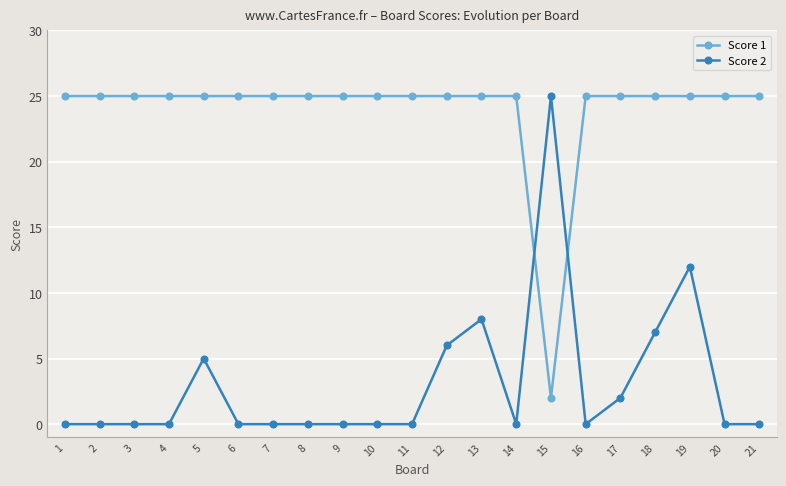

Reading left to right, list all the values displayed in this chart.

Score 1: 1=25	2=25	3=25	4=25	5=25	6=25	7=25	8=25	9=25	10=25	11=25	12=25	13=25	14=25	15=2	16=25	17=25	18=25	19=25	20=25	21=25
Score 2: 1=0	2=0	3=0	4=0	5=5	6=0	7=0	8=0	9=0	10=0	11=0	12=6	13=8	14=0	15=25	16=0	17=2	18=7	19=12	20=0	21=0